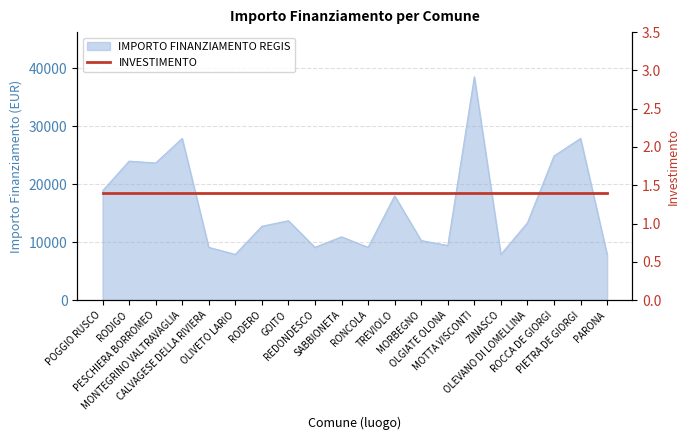

Between CALVAGESE DELLA RIVIERA and PARONA, which is larger?

CALVAGESE DELLA RIVIERA